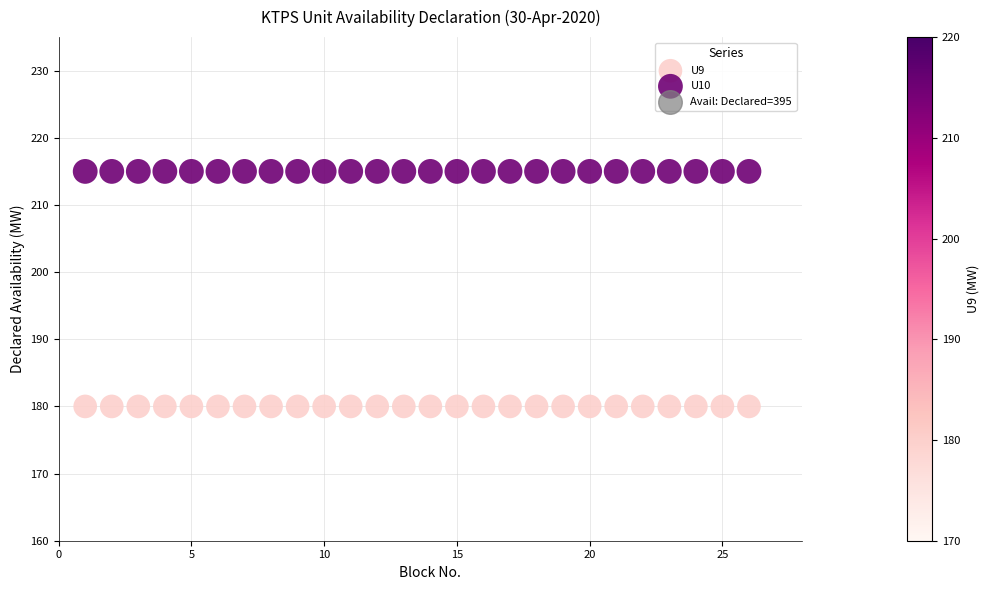

Which series contains the lowest Y value?

U9